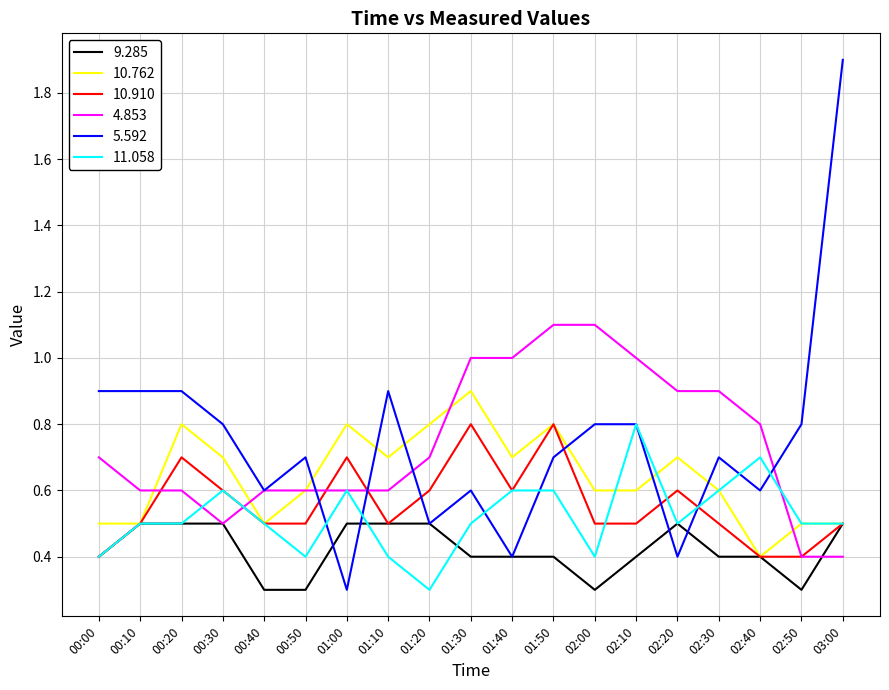

What is the difference between the second highest and second lowest values in the 4.853 series?

0.7